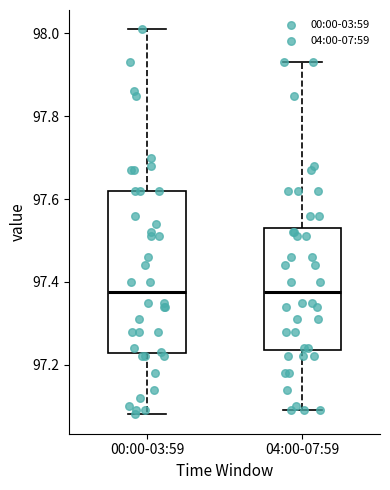

Which box is the tallest, from its lower edge to its upper edge?

00:00-03:59